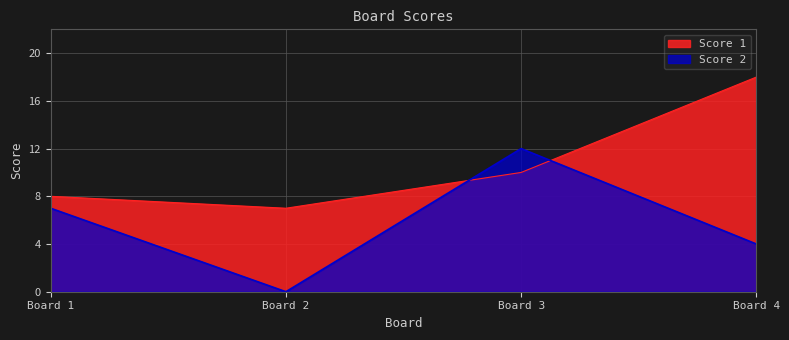

Which category has the highest value across all series?

Board 4